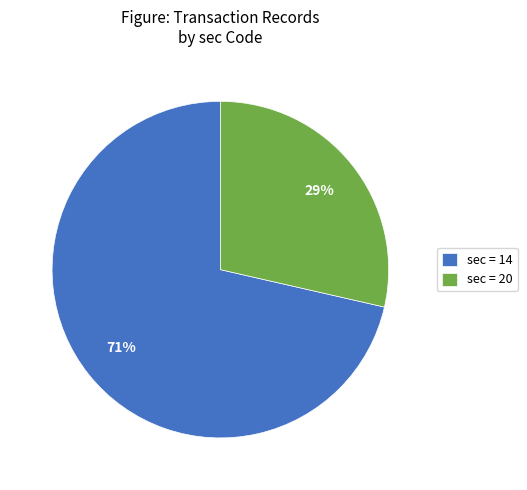

What is the ratio of the value at sec = 20 to the value at sec = 14?

0.4